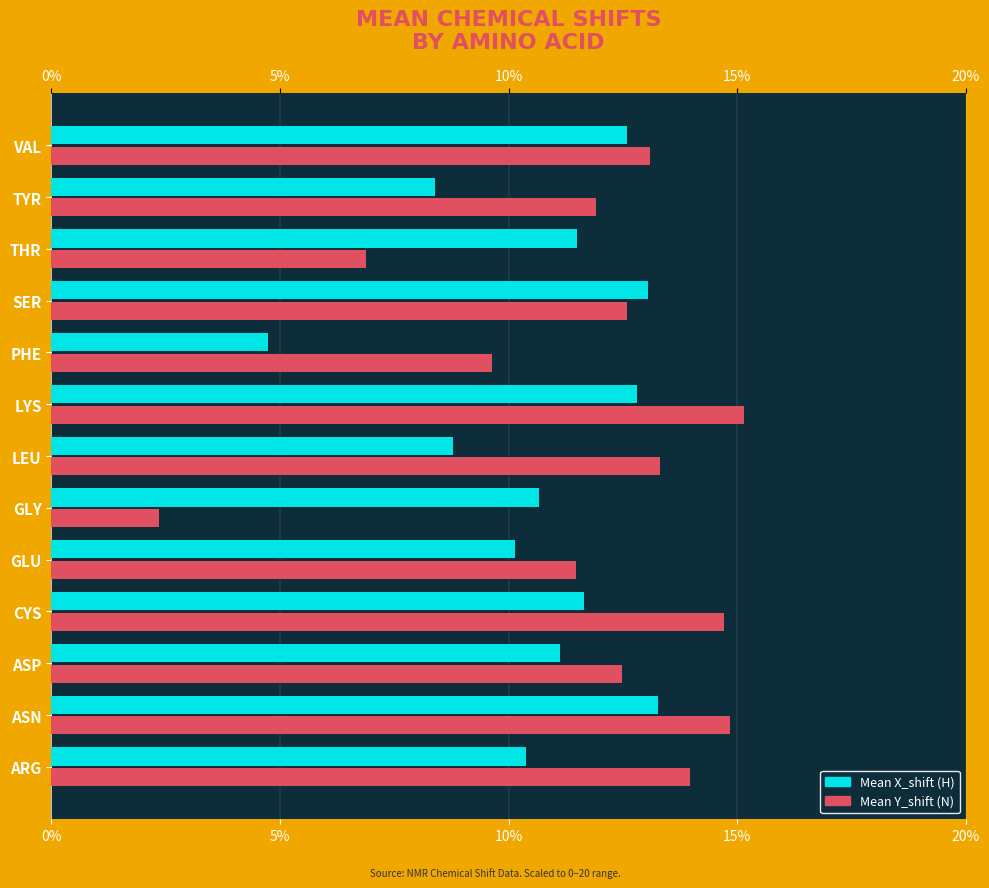

How many bars are there in each group?

2